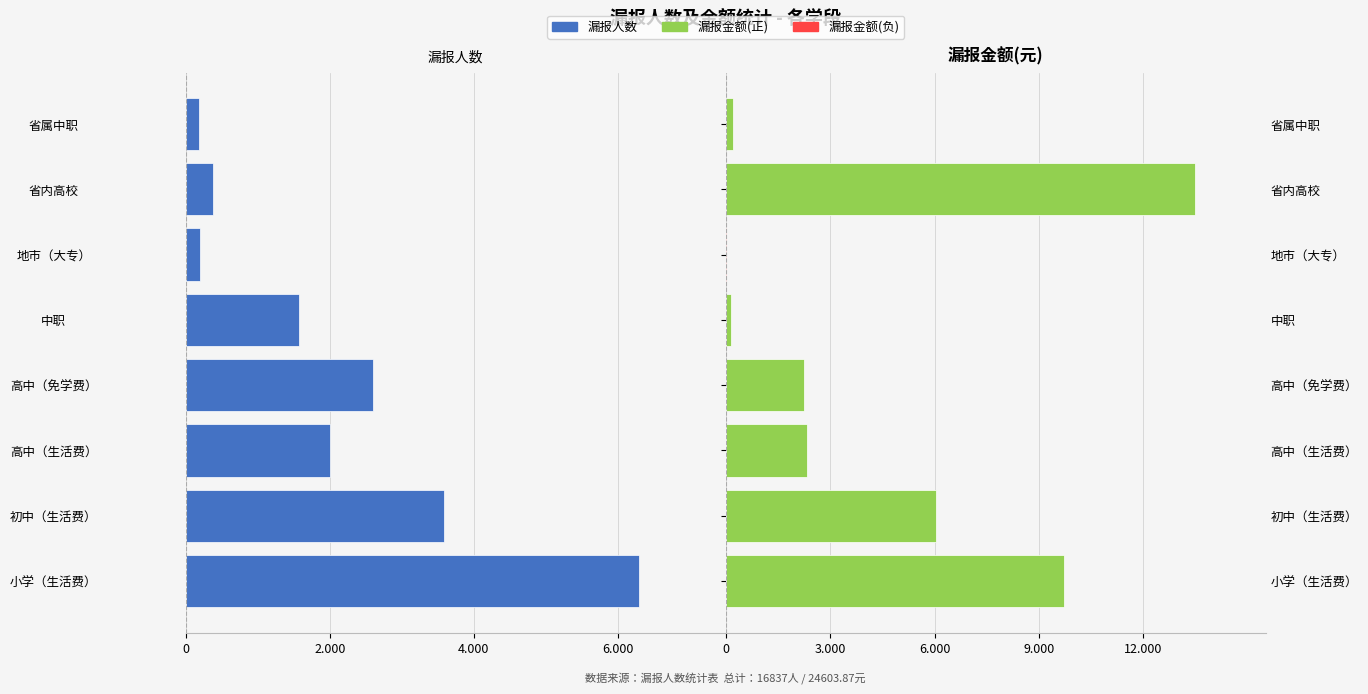

Read the 漏报金额(元) value at 中职.

140.4